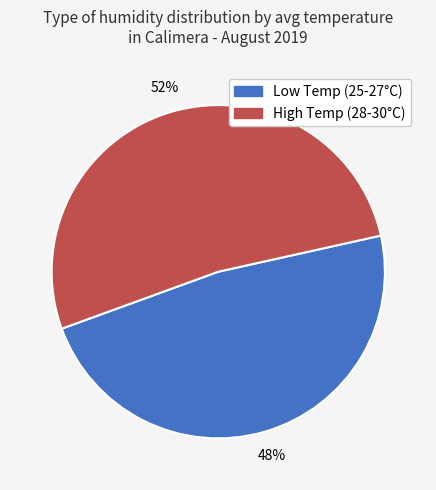

To the nearest percent, what is the average slice percentage?

50%